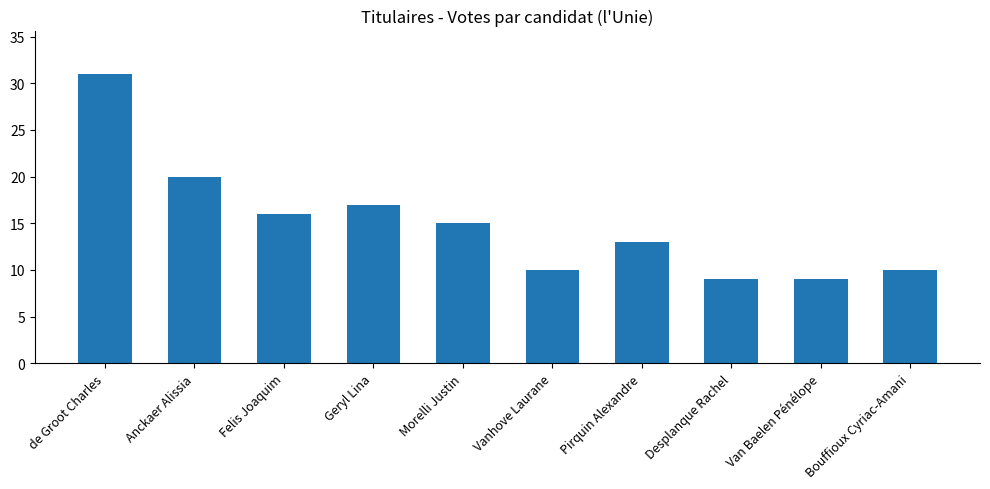

What is the greatest value displayed?

31